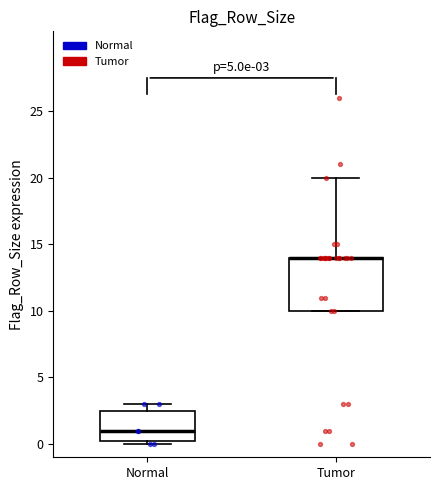

Which box is the tallest, from its lower edge to its upper edge?

Tumor